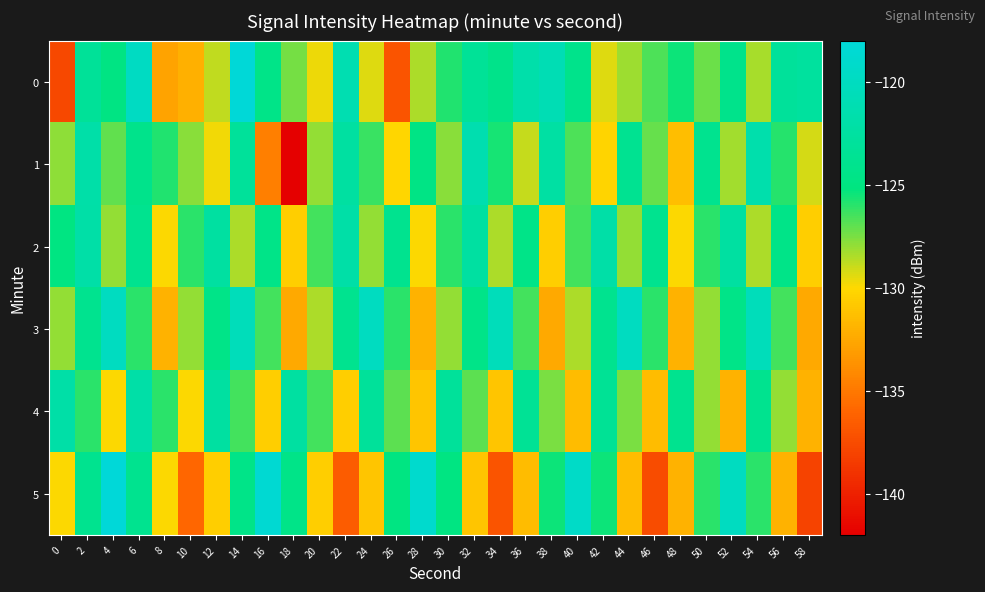

Which series has the largest total across all categories?

2